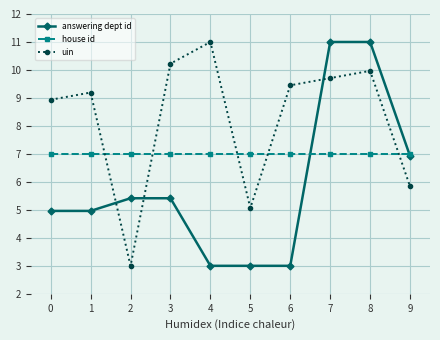

What is the value of the uin point at the 5th from the left?

11.0